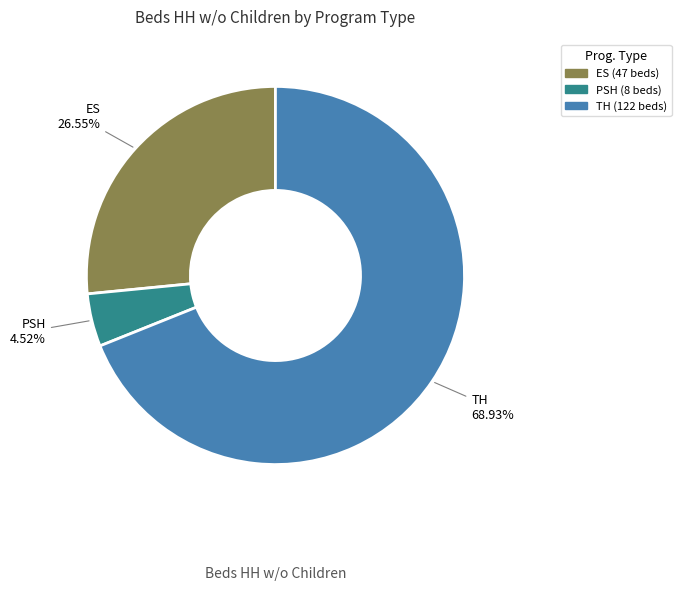

Between ES and PSH, which is larger?

ES